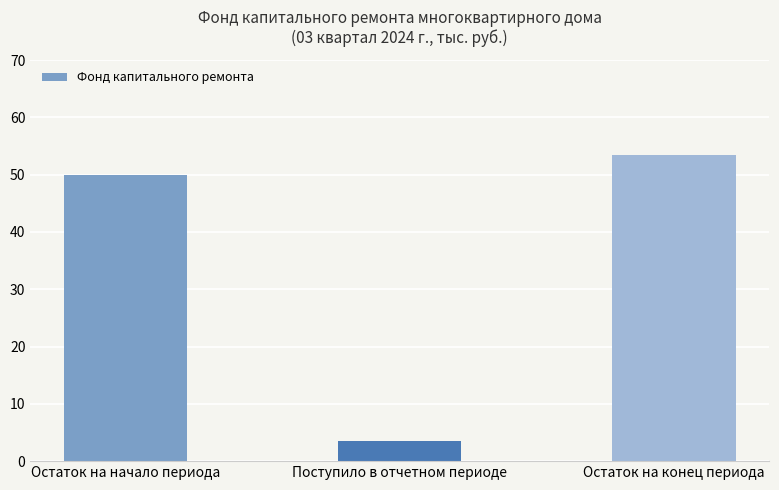

The chart shows a value of 49.9 at Остаток на начало периода. True or false?

True